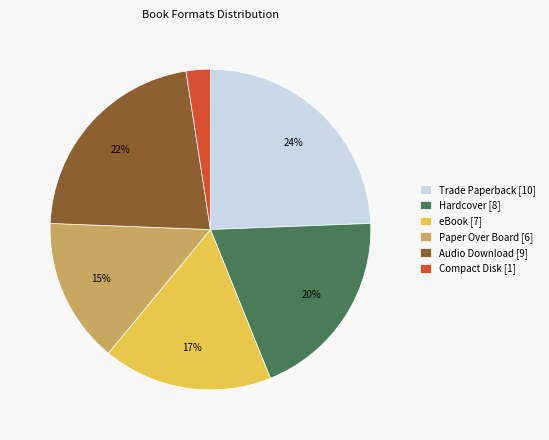

Do Trade Paperback [10] and Paper Over Board [6] together represent more than half of the pie?

No